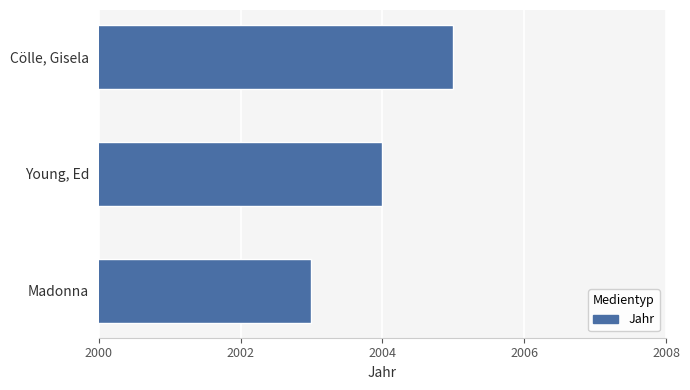

What position from the top is Cölle, Gisela?

1